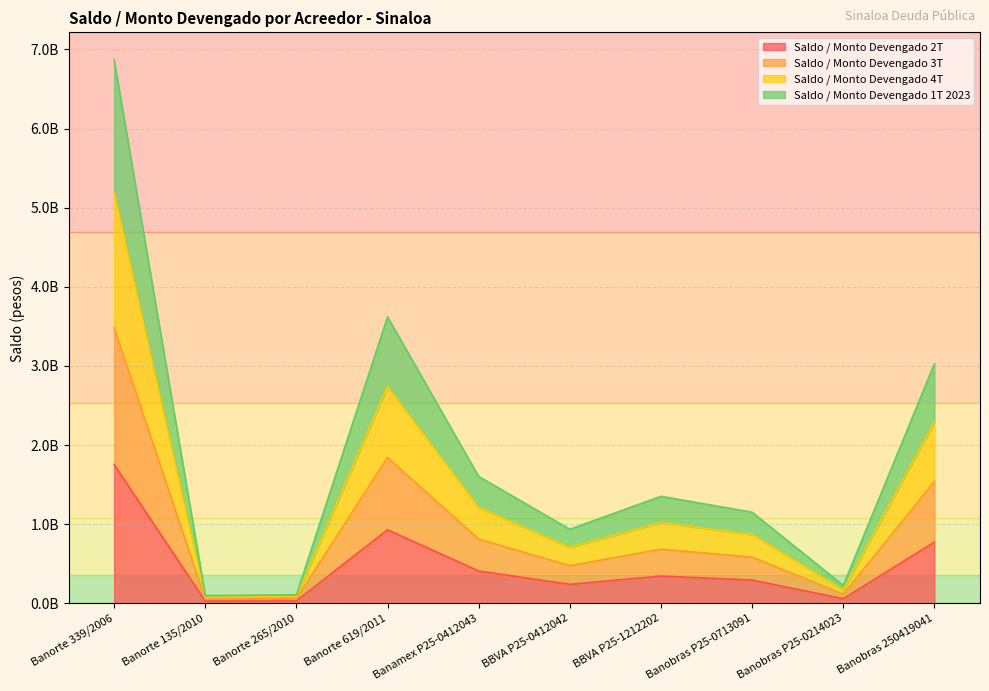

Which has a higher value, BBVA P25-0412042 or Banobras 250419041?

Banobras 250419041